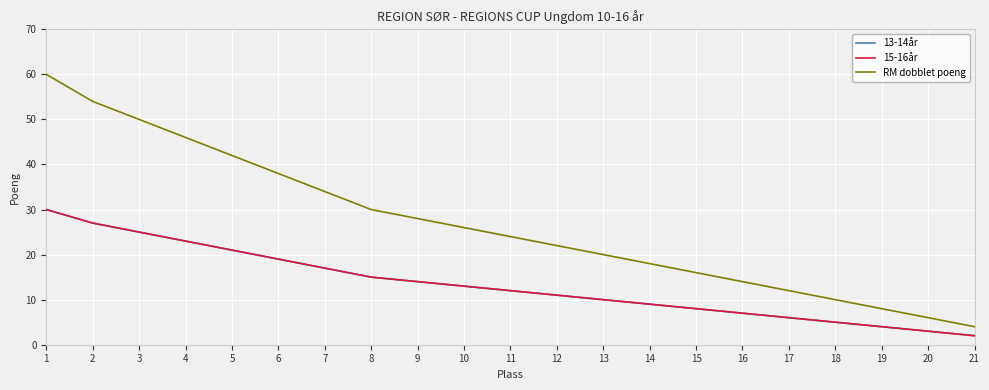

At how many categories does at least one series exceed 27?

9